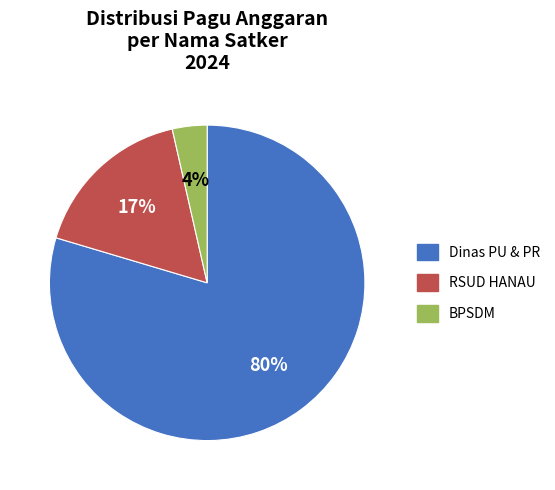

Which slice represents more than half of the pie?

Dinas PU & PR